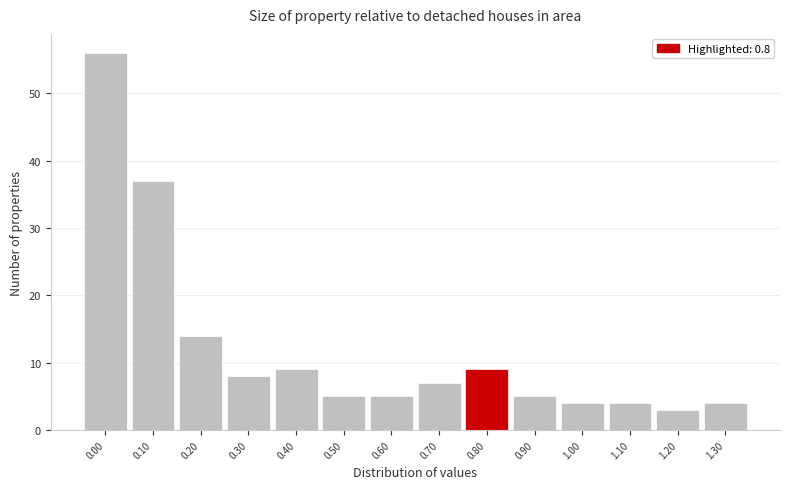

Reading left to right, list every bar in this chart as the range it spans on the x-axis followed by its height. The values are not printed on the chart, so give them approximately, as read against the axis.

-0.05 to 0.05: 56
0.05 to 0.15: 37
0.15 to 0.25: 14
0.25 to 0.35: 8
0.35 to 0.45: 9
0.45 to 0.55: 5
0.55 to 0.65: 5
0.65 to 0.75: 7
0.75 to 0.85: 9
0.85 to 0.95: 5
0.95 to 1.05: 4
1.05 to 1.15: 4
1.15 to 1.25: 3
1.25 to 1.35: 4